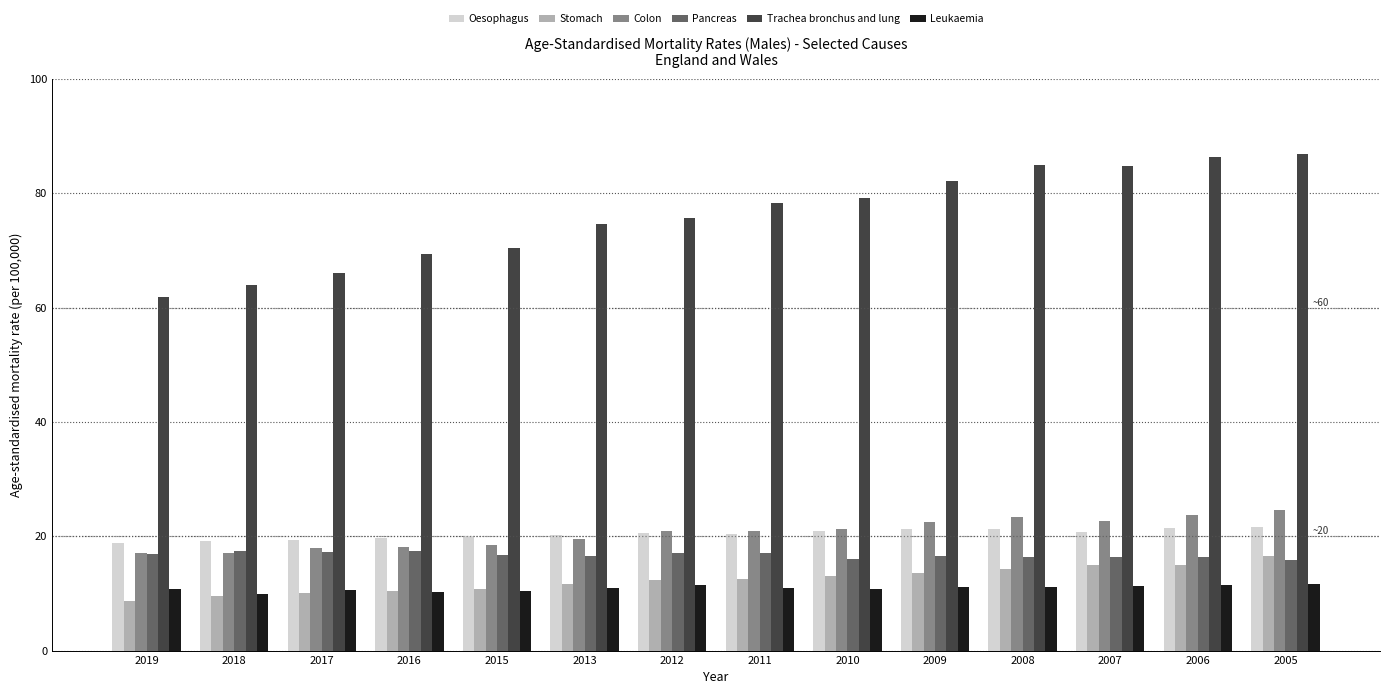

Which series has the widest spread of values?

Trachea bronchus and lung